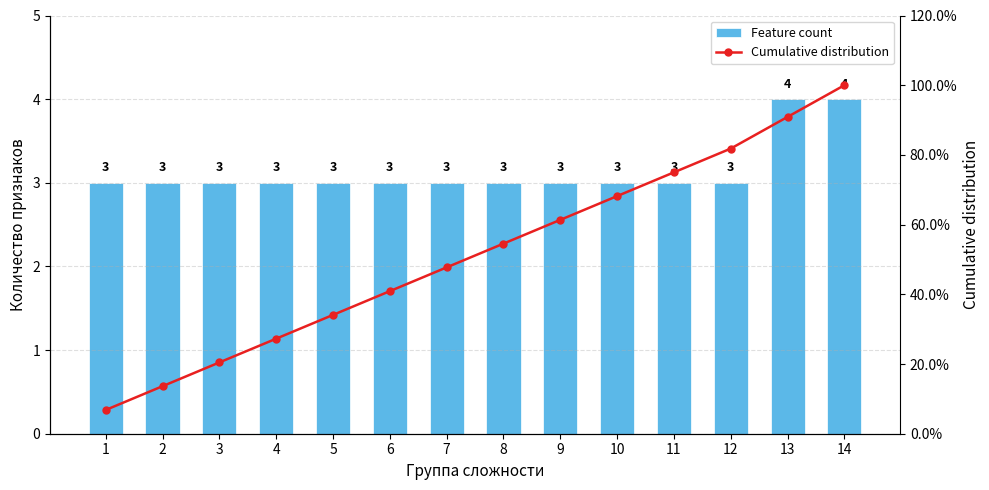

What is the sum of the Feature count values at 11 and 8?

6.0